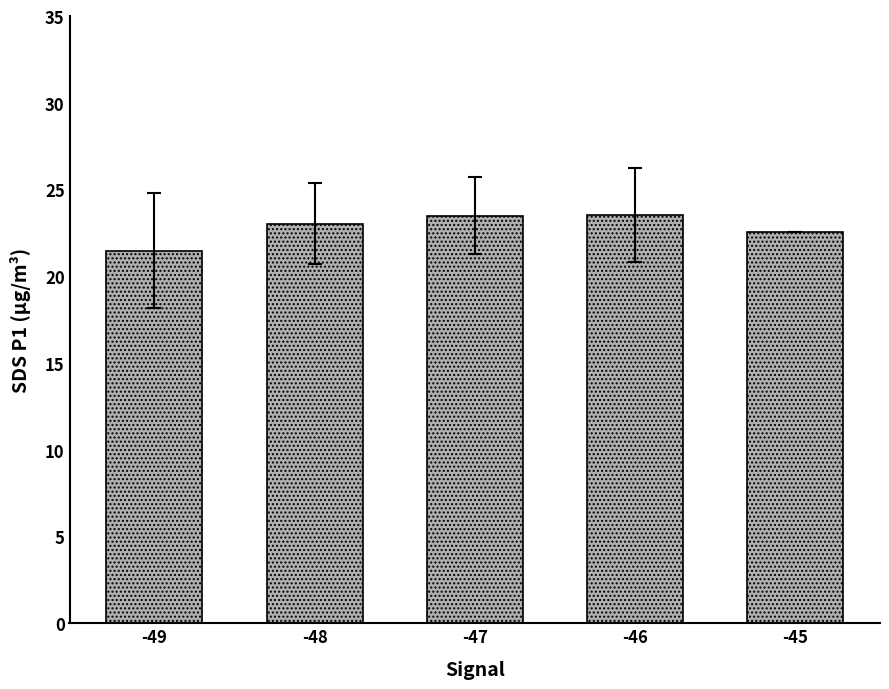

What is the average value?

22.8